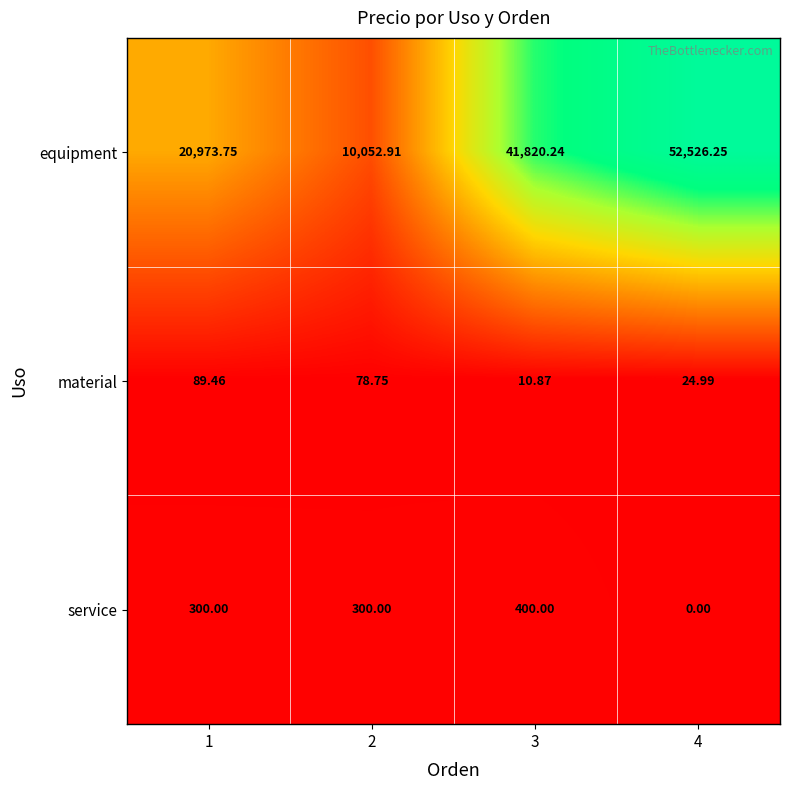

Rank the series at 2 from highest to lowest value.

equipment, service, material